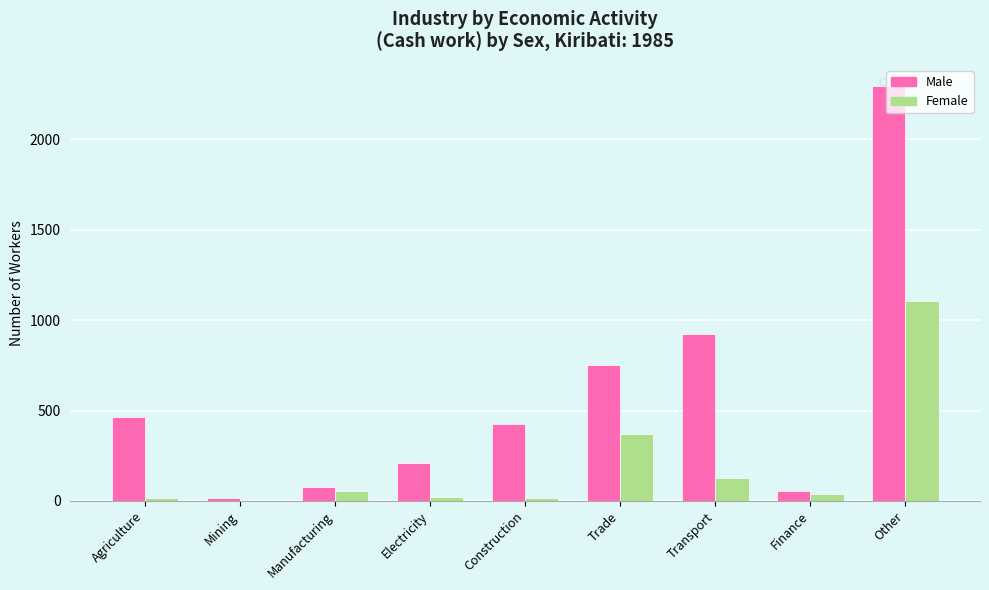

At which category is the sum across all series the highest?

Other